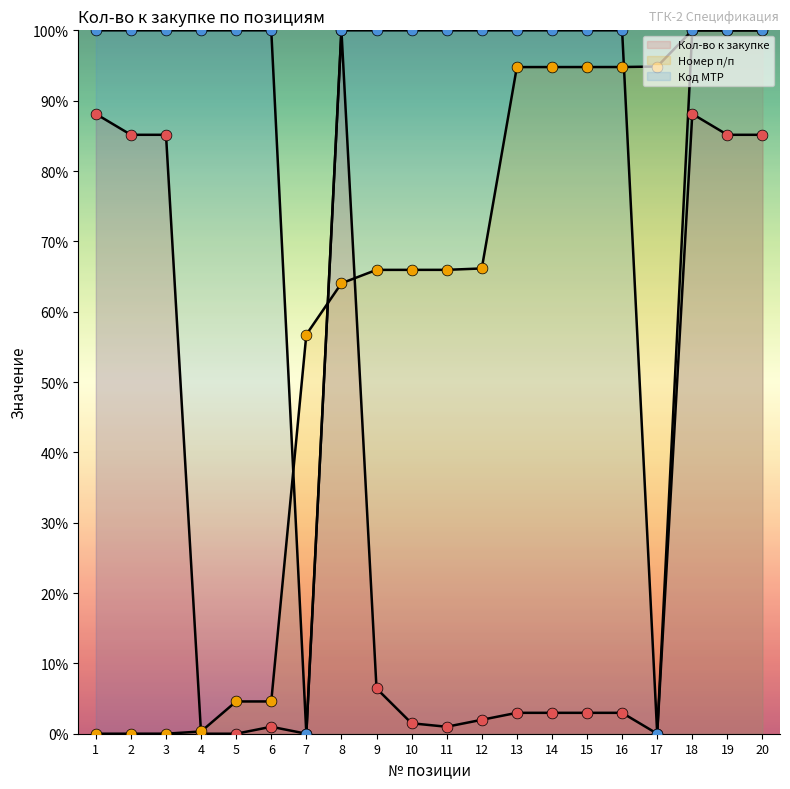

At which category is the sum across all series the highest?

18